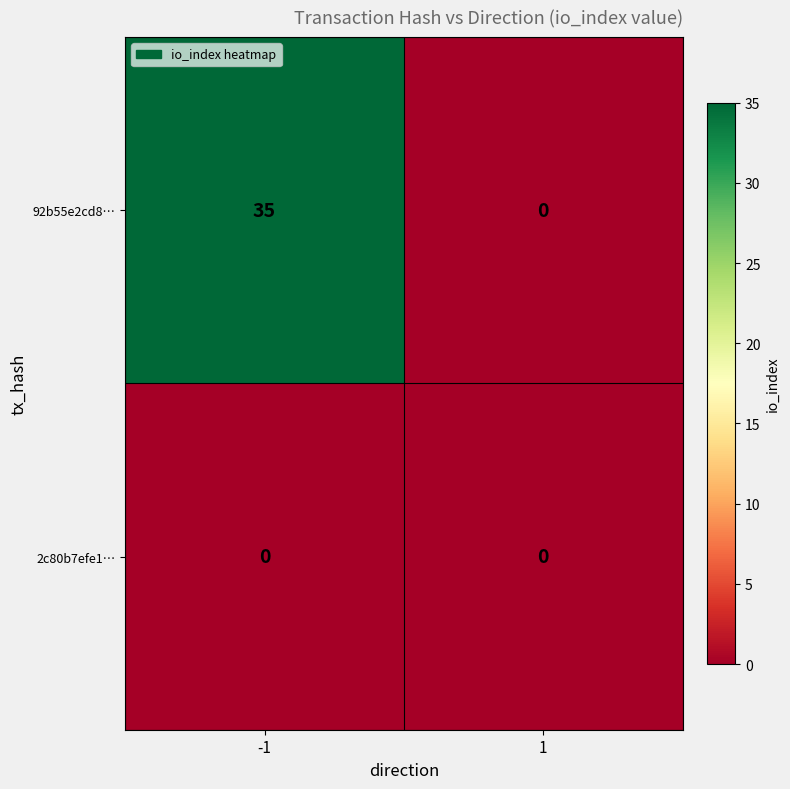

What is the difference between the highest and lowest values at -1?

35